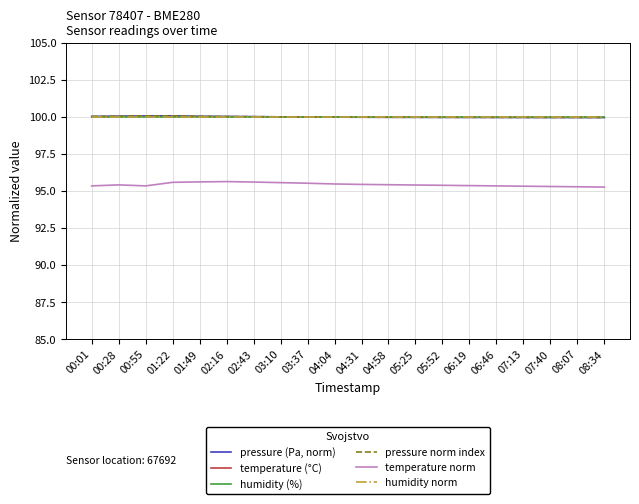

What position from the left is 08:34?

20